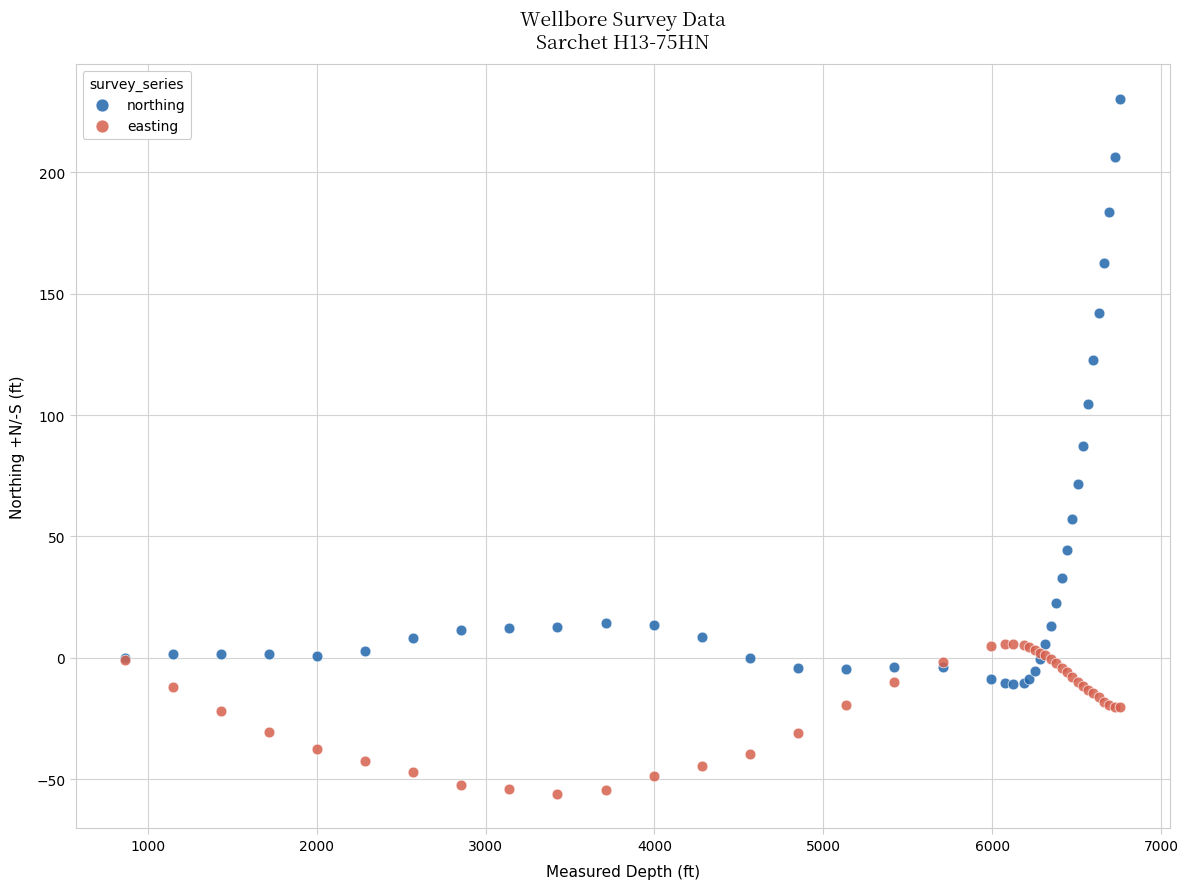

Which series reaches the maximum Y coordinate?

northing